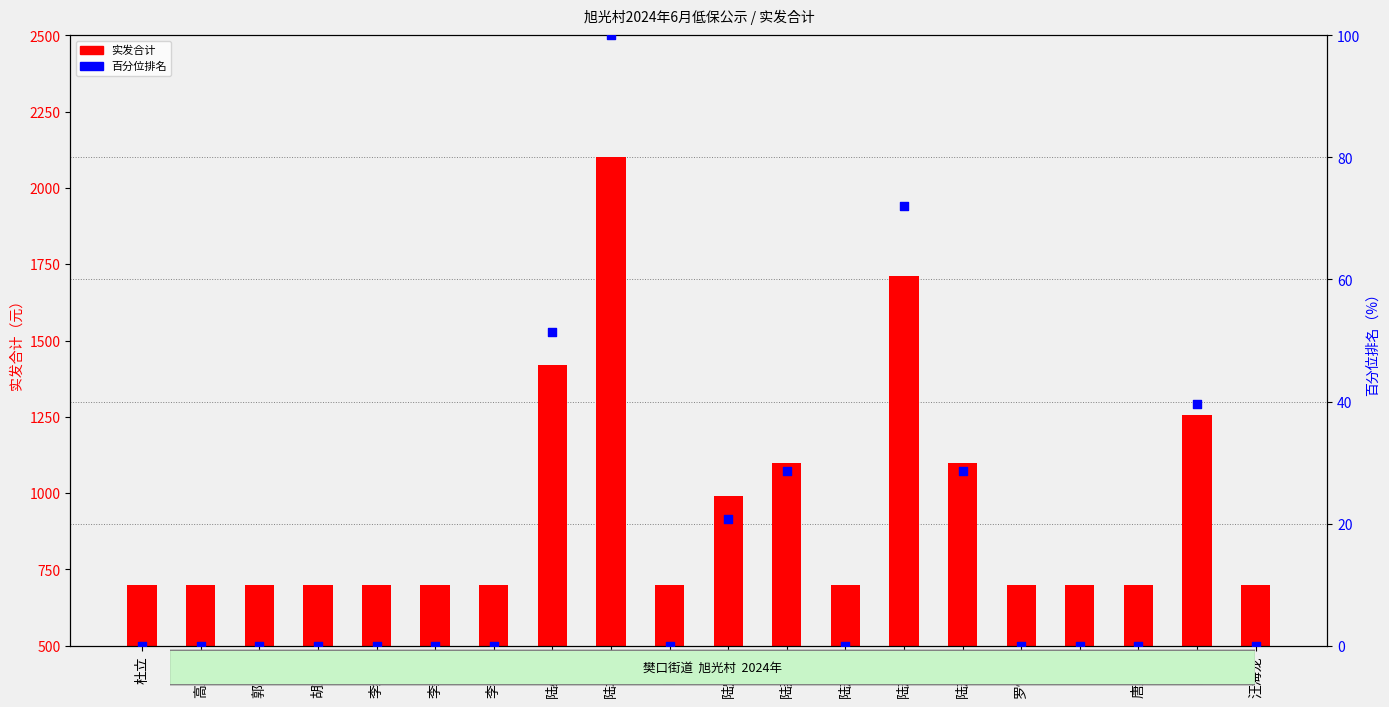

What are all the series names shown in the legend?

实发合计, 百分位排名